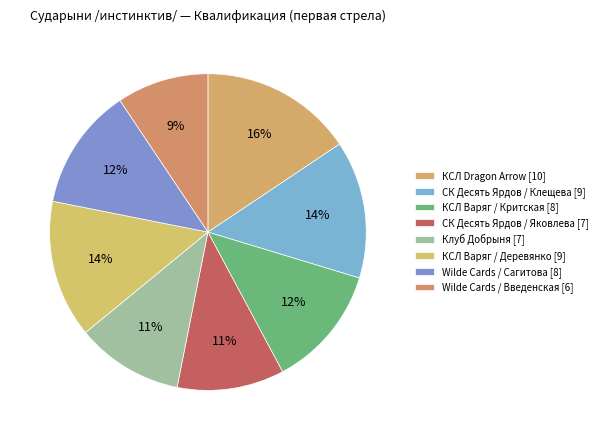

How many slices are in this pie chart?

8